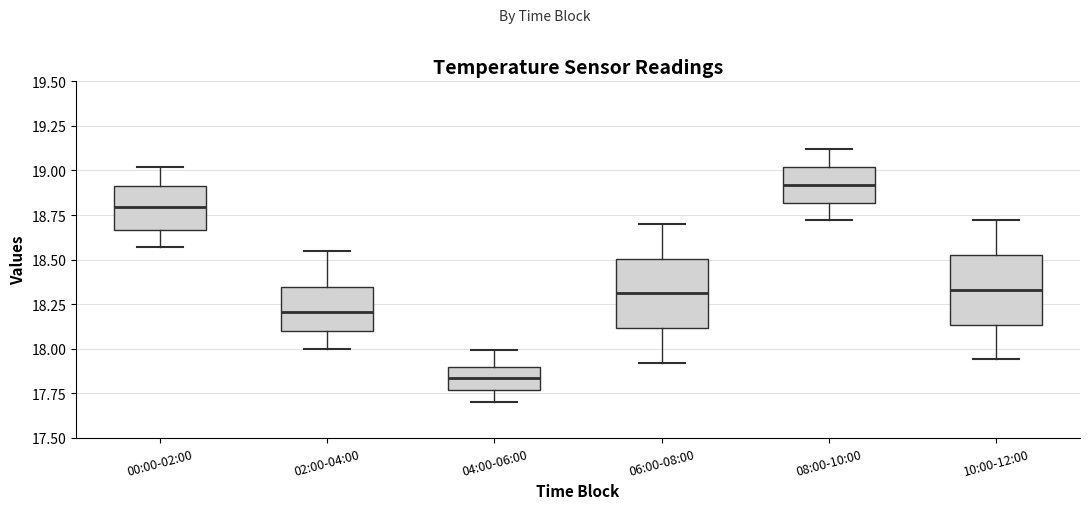

Where does the lower whisker of the box for 06:00-08:00 end on the y-axis? The values are not printed on the chart, so give them approximately, as read against the axis.

17.90